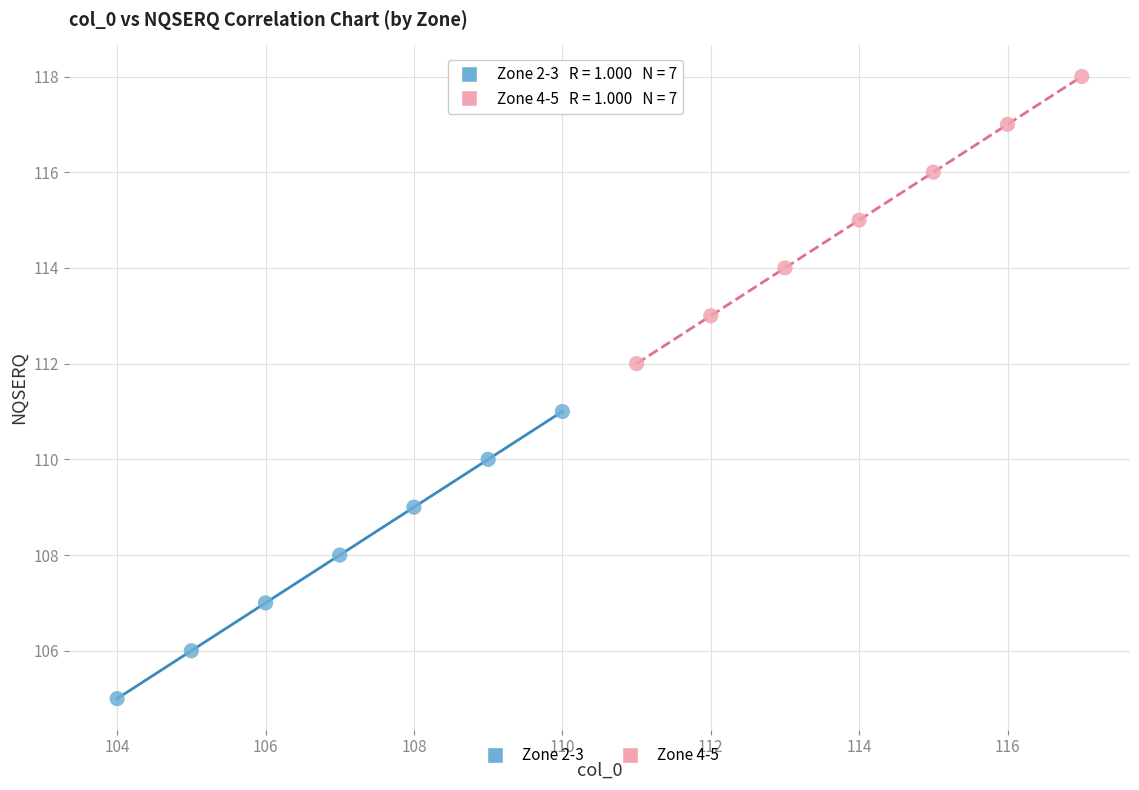

Which series reaches the maximum Y coordinate?

Zone 4-5